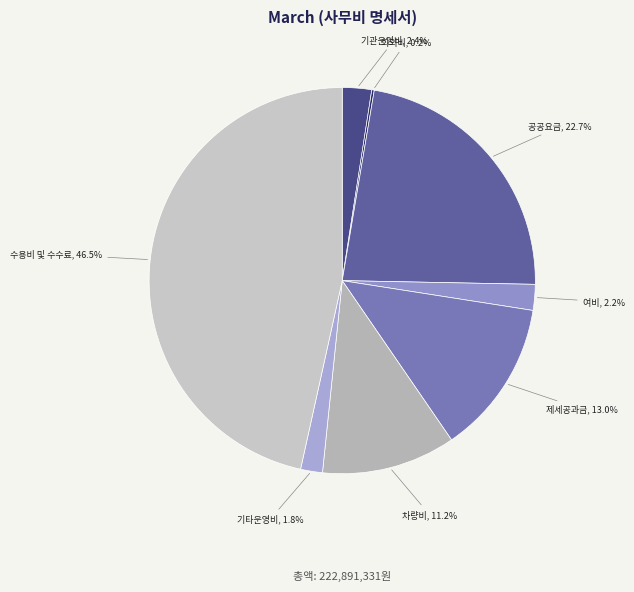

Which has a higher value, 공공요금 or 제세공과금?

공공요금